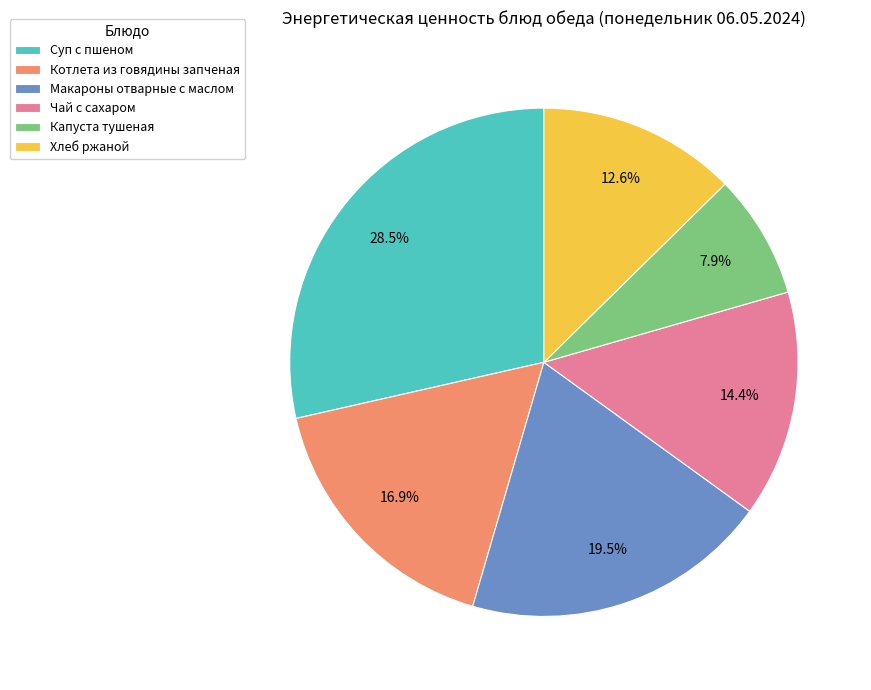

To the nearest percent, what is the combined percentage of Котлета из говядины запченая and Капуста тушеная?

25%